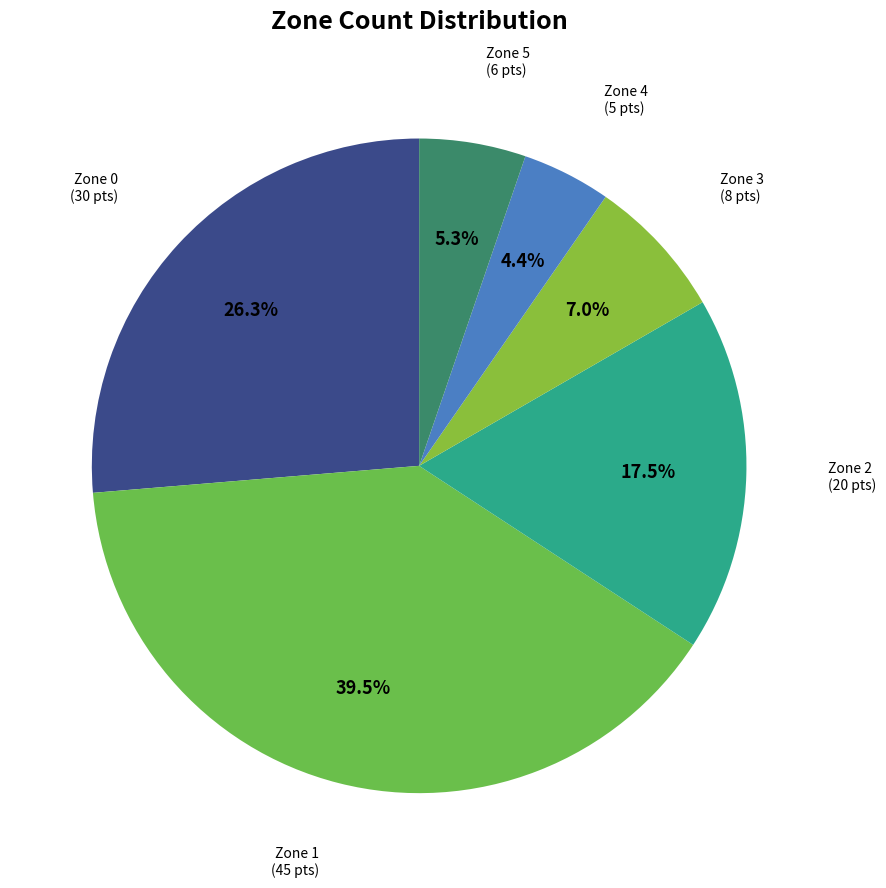

Count the number of slices in the pie.

6